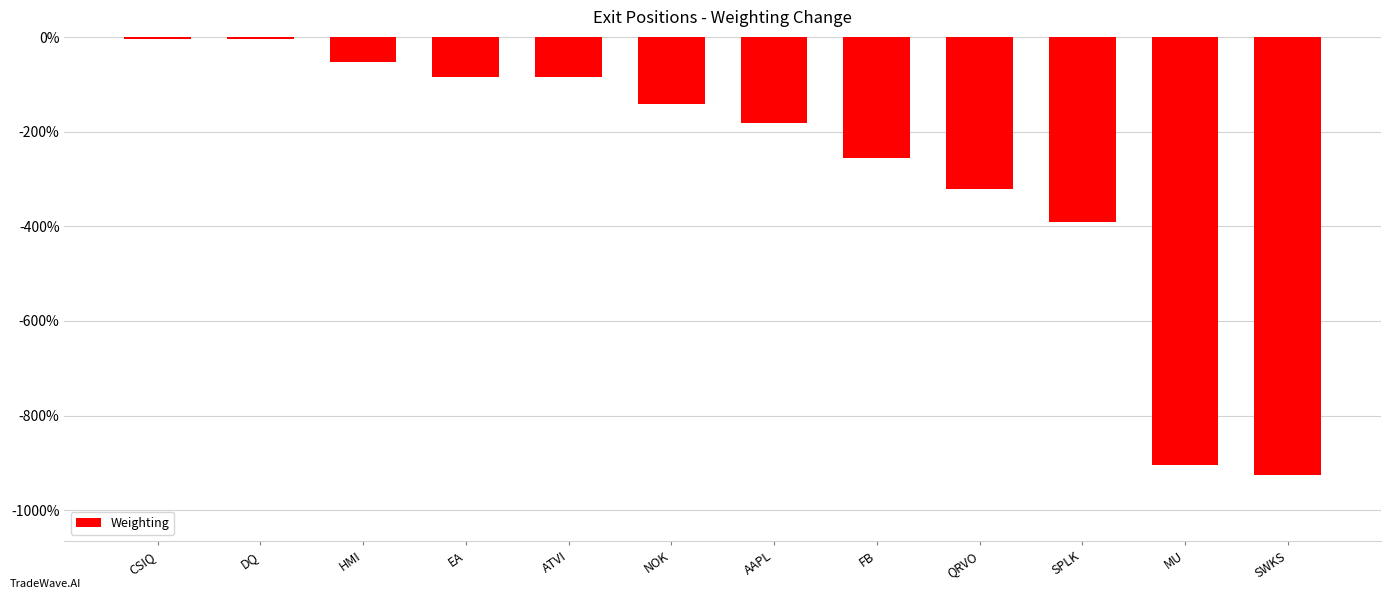

Rank the categories by value from lowest to highest.

SWKS, MU, SPLK, QRVO, FB, AAPL, NOK, ATVI, EA, HMI, DQ, CSIQ